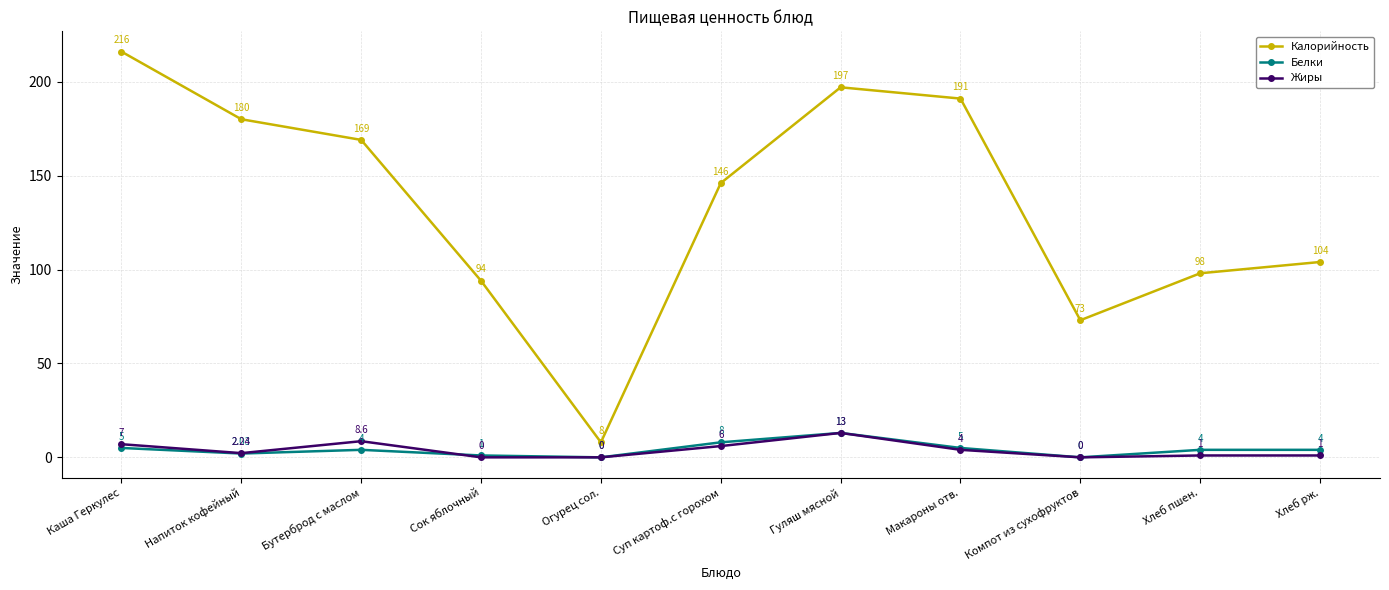

At how many categories does at least one series exceed 190?

3